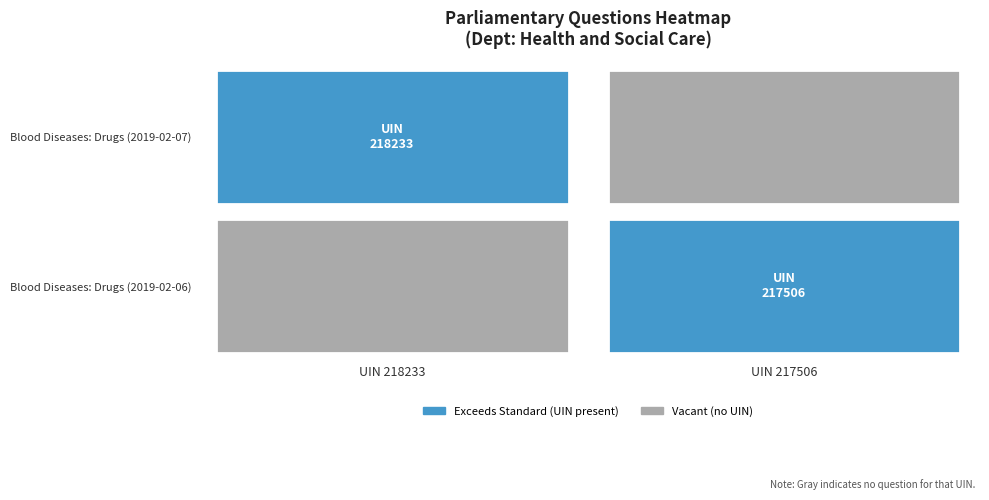

The value of 218233 at 1 is 217506. True or false?

True